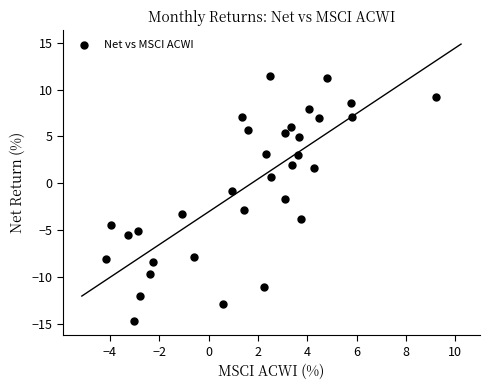

What is the range of Y values (max minus min)?

26.2